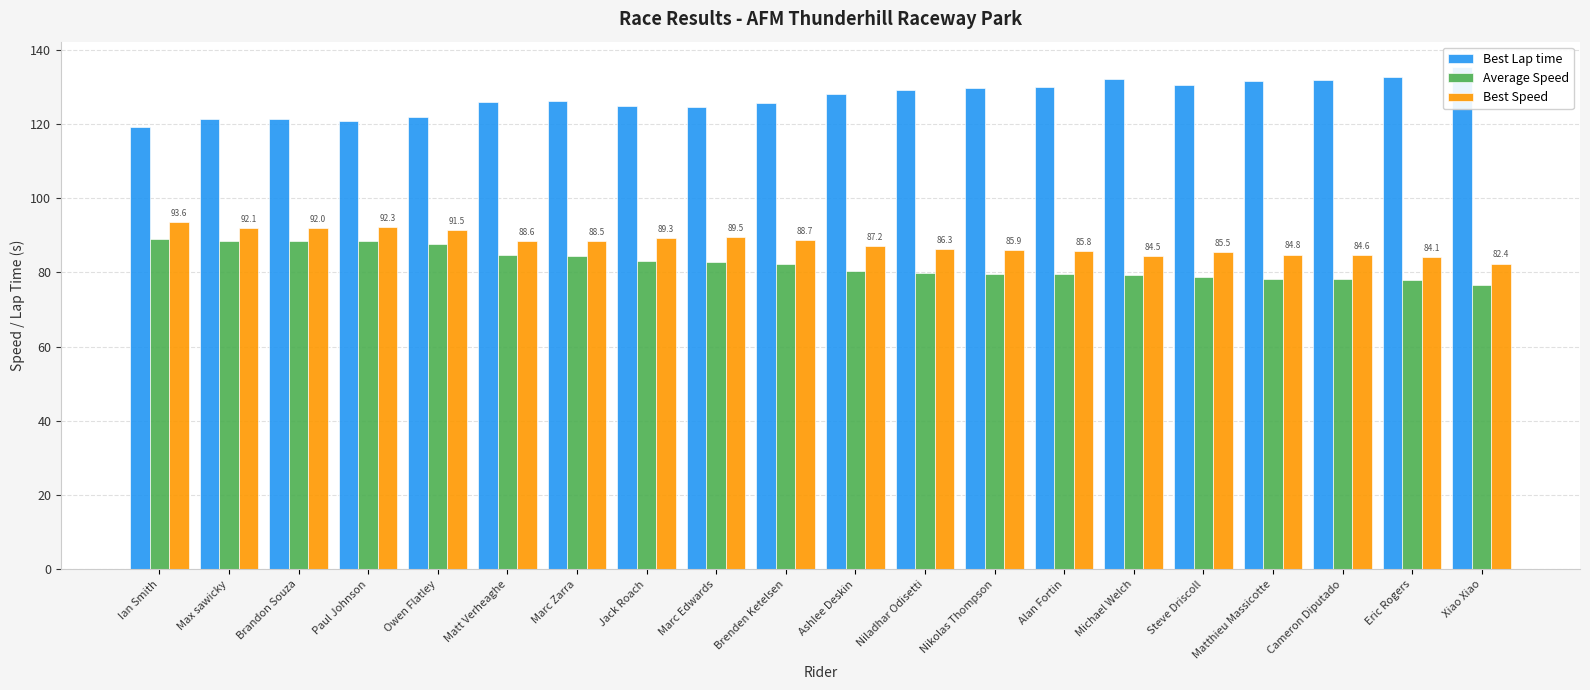

Is the value of Best Speed at Ashlee Deskin greater than the value of Best Lap time at Owen Flatley?

No